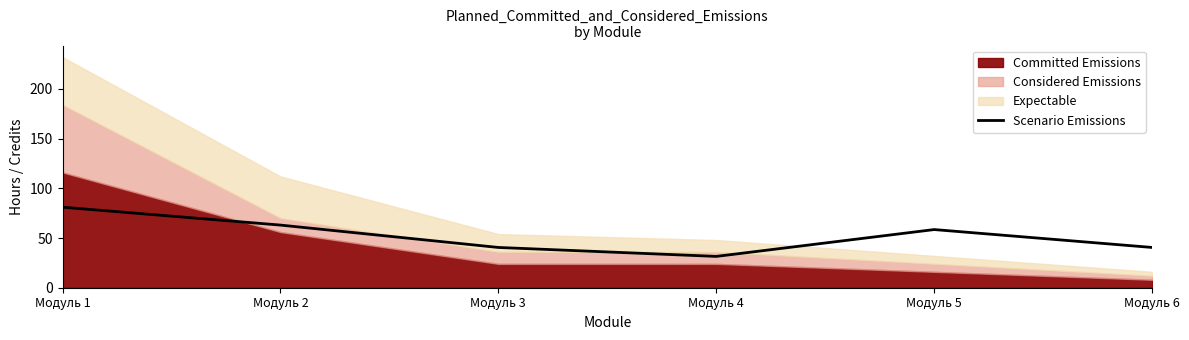

Where does the data first go above 58?

Модуль 1